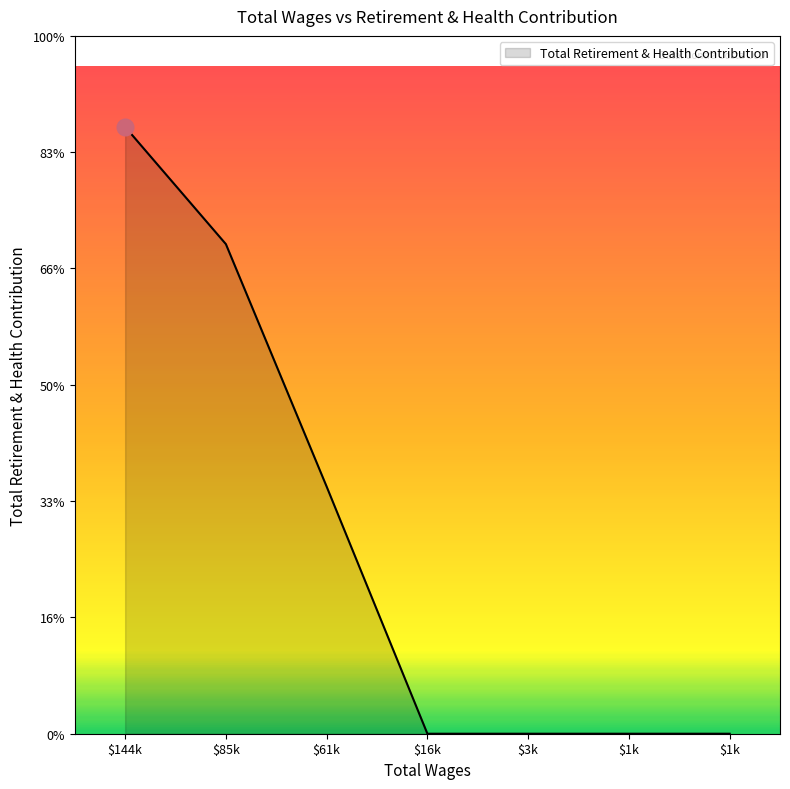

Does the chart display data point markers on the line(s)?

No